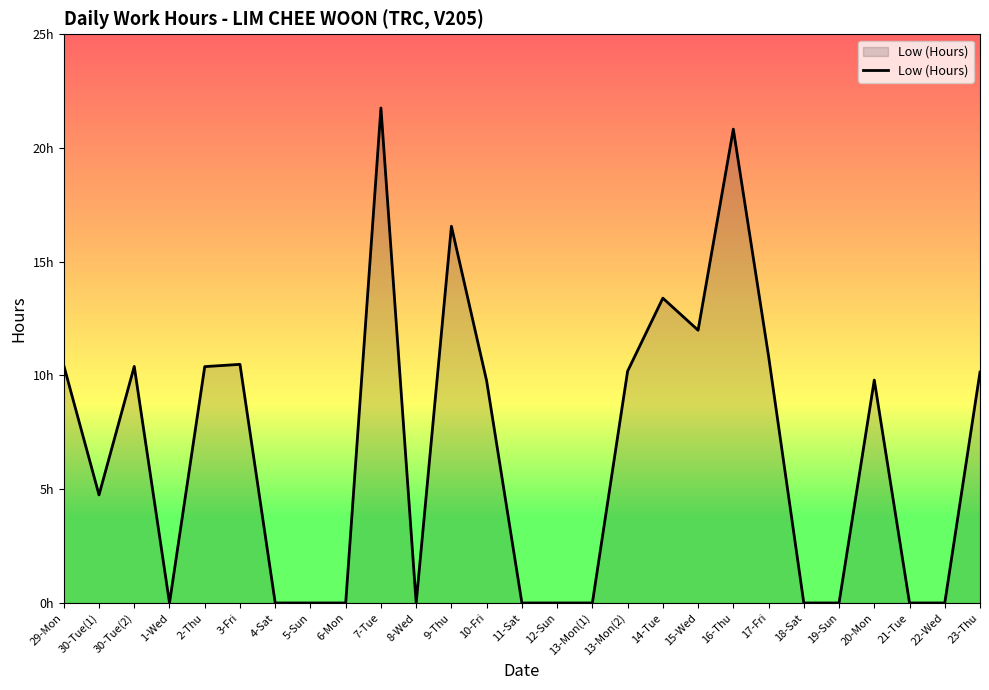

Rank the categories by value from highest to lowest.

7-Tue, 16-Thu, 9-Thu, 14-Tue, 15-Wed, 17-Fri, 3-Fri, 29-Mon, 30-Tue(2), 2-Thu, 13-Mon(2), 23-Thu, 20-Mon, 10-Fri, 30-Tue(1), 1-Wed, 4-Sat, 5-Sun, 6-Mon, 8-Wed, 11-Sat, 12-Sun, 13-Mon(1), 18-Sat, 19-Sun, 21-Tue, 22-Wed